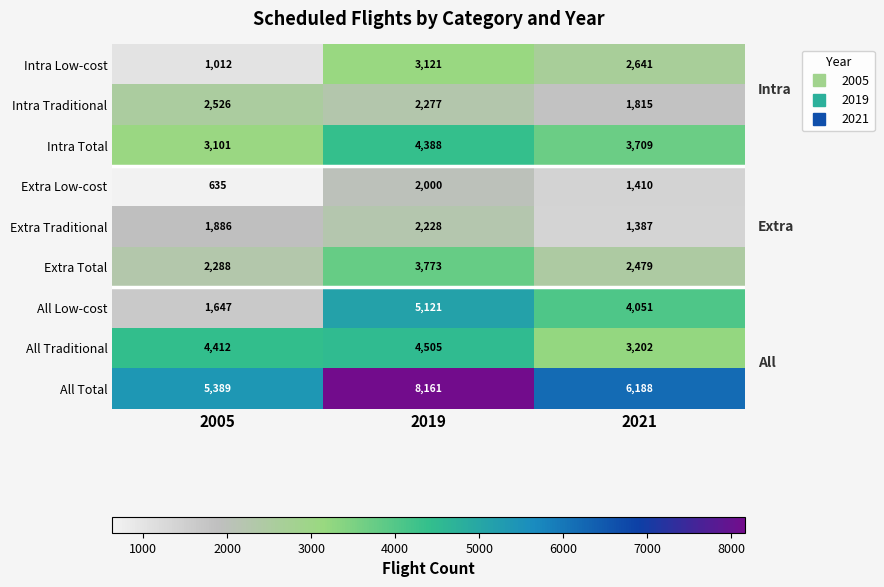

Reading left to right, transcribe all the data shown in this chart.

Intra Low-cost: 1012	3121	2641
Intra Traditional: 2526	2277	1815
Intra Total: 3101	4388	3709
Extra Low-cost: 635	2000	1410
Extra Traditional: 1886	2228	1387
Extra Total: 2288	3773	2479
All Low-cost: 1647	5121	4051
All Traditional: 4412	4505	3202
All Total: 5389	8161	6188